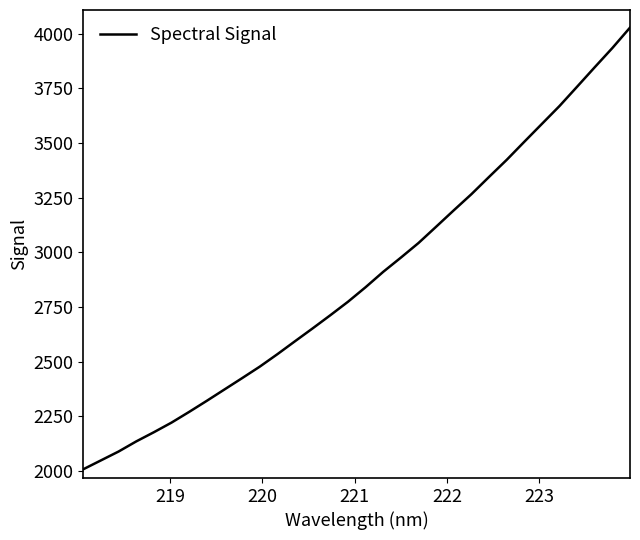

What is the smallest value displayed?

2007.8